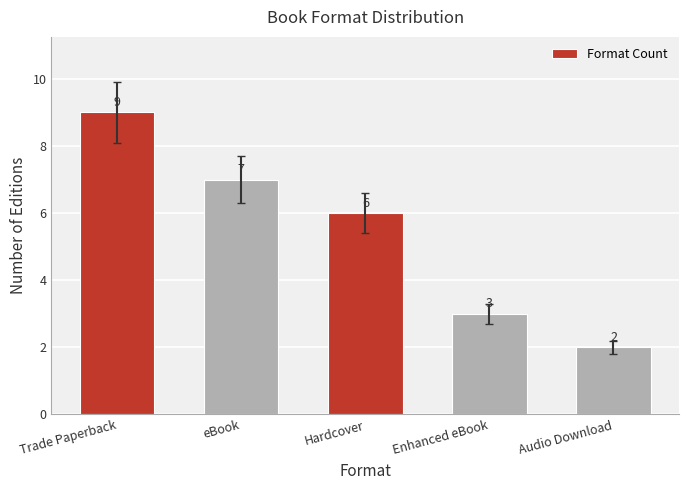

What is the sum of all values?

27